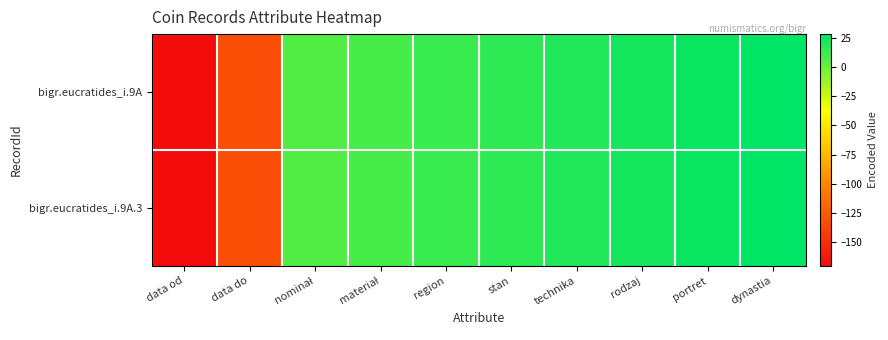

Reading right to left, transcribe all the data shown in this chart.

bigr.eucratides_i.9A: dynastia=28	portret=25	rodzaj=22	technika=19	stan=16	region=13	materiał=10	nominał=7	data do=-132	data od=-170
bigr.eucratides_i.9A.3: dynastia=28	portret=25	rodzaj=22	technika=19	stan=16	region=13	materiał=10	nominał=7	data do=-132	data od=-170